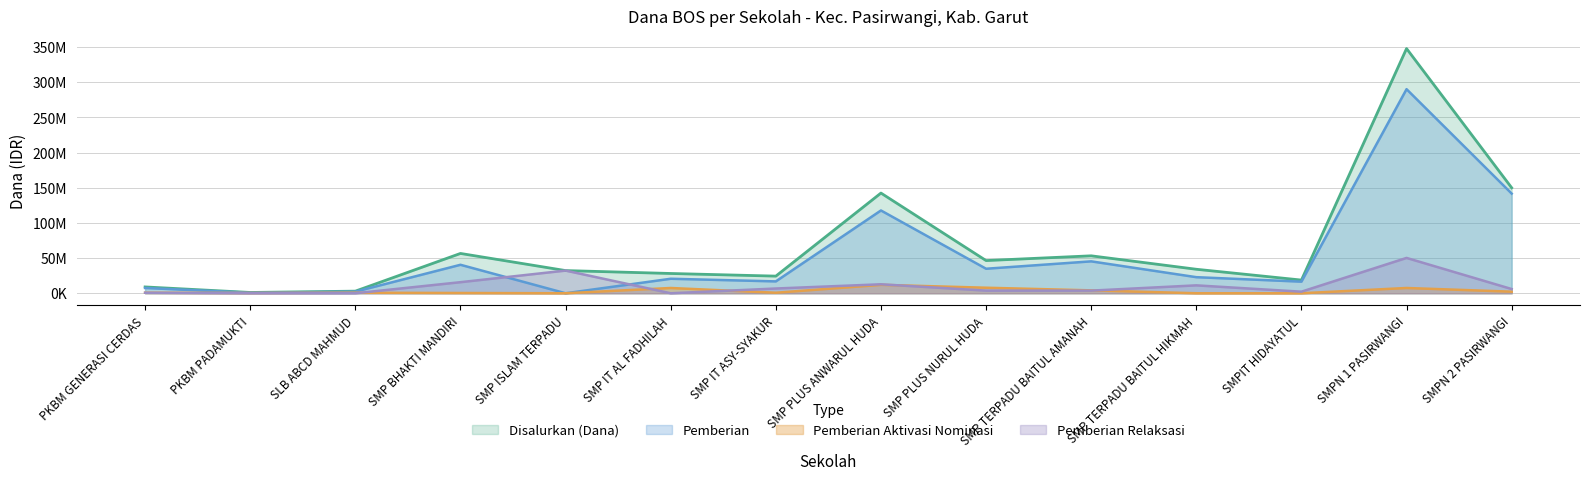

What are all the series names shown in the legend?

Disalurkan (Dana), Pemberian, Pemberian Aktivasi Nominasi, Pemberian Relaksasi